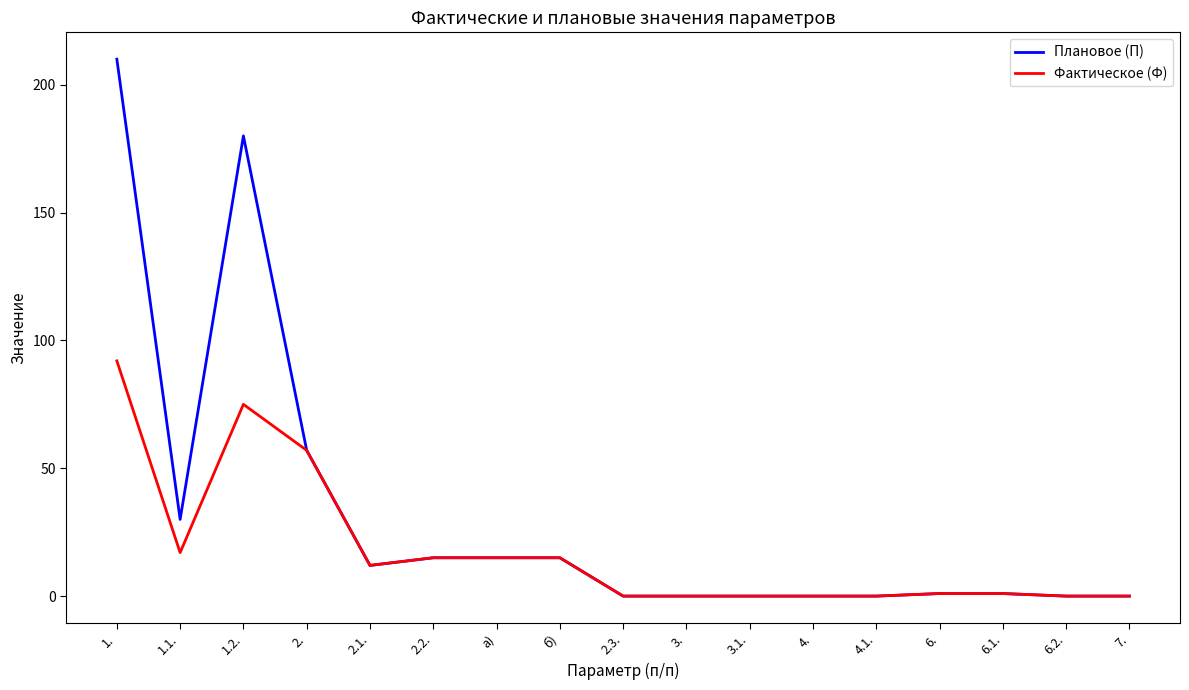

What position from the right is 7.?

1